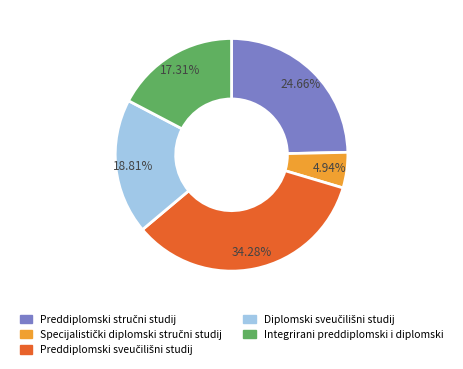

Is Integrirani preddiplomski i diplomski the majority of the pie?

No